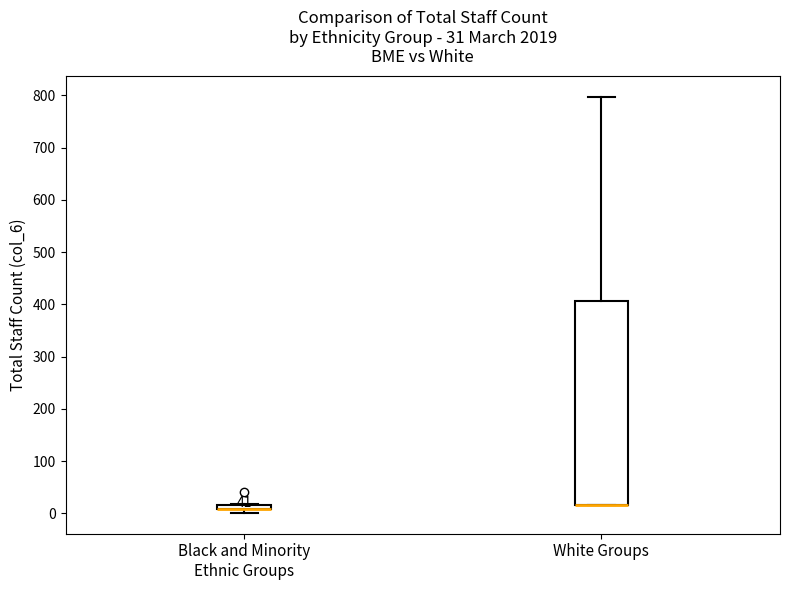

Comparing the boxes themselves (not the whiskers), which one is the tallest?

White Groups